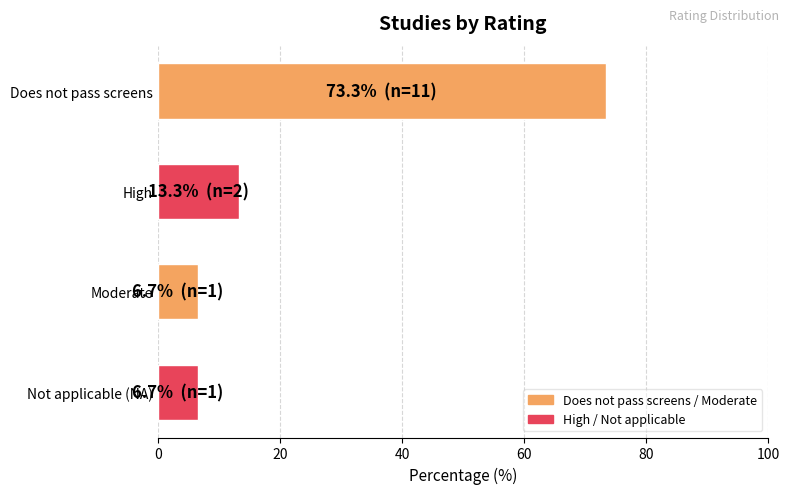

What is the minimum value shown in the chart?

6.7